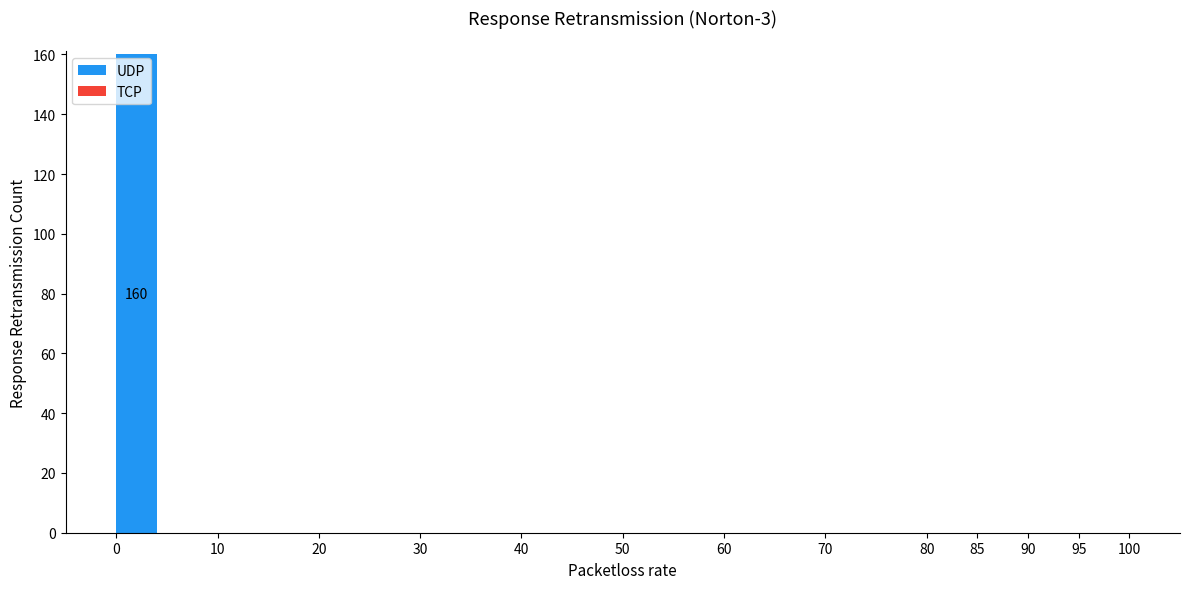

Over which range of the x-axis is the bar tallest?

0 to 10